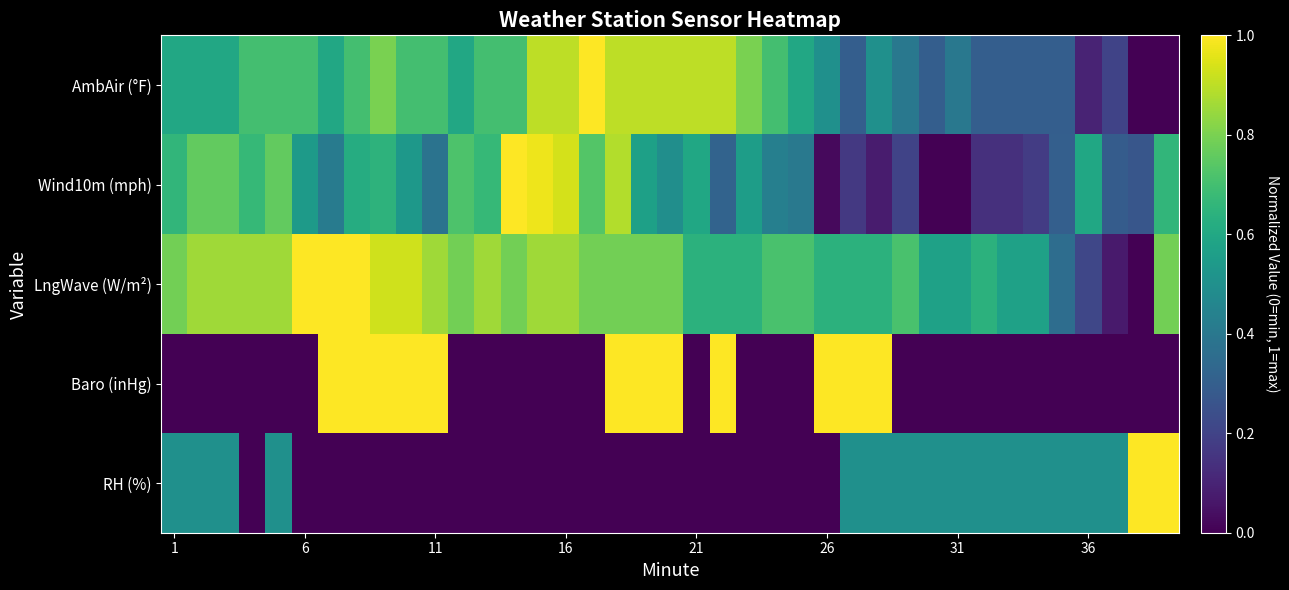

Which series has the largest range (max minus min)?

AmbAir (°F)